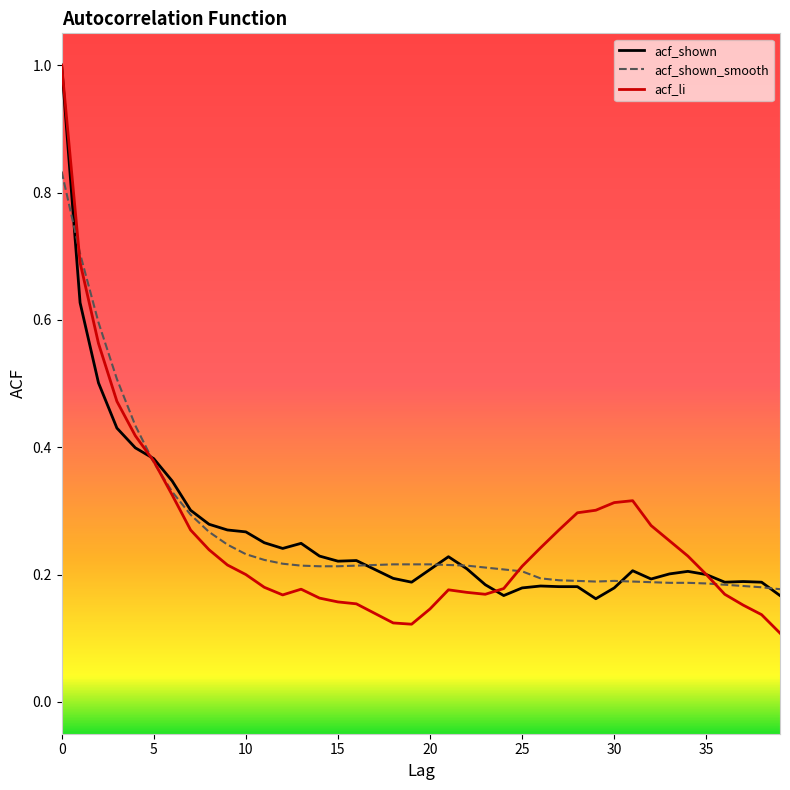

How many acf_li values are between 0 and 1?

40